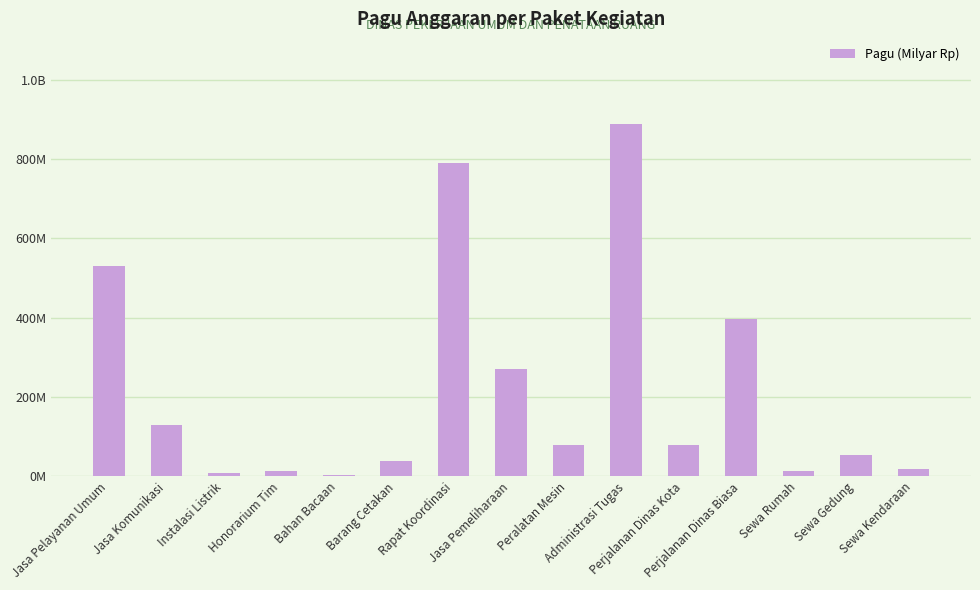

True or false: the data shows 0.1 at Jasa Komunikasi.

True